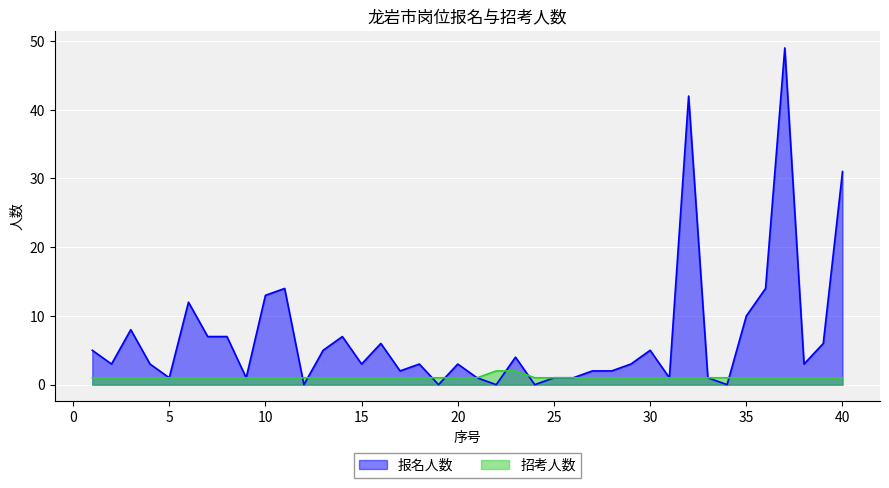

What is the difference between the second highest and minimum values in the 报名人数 series?

42